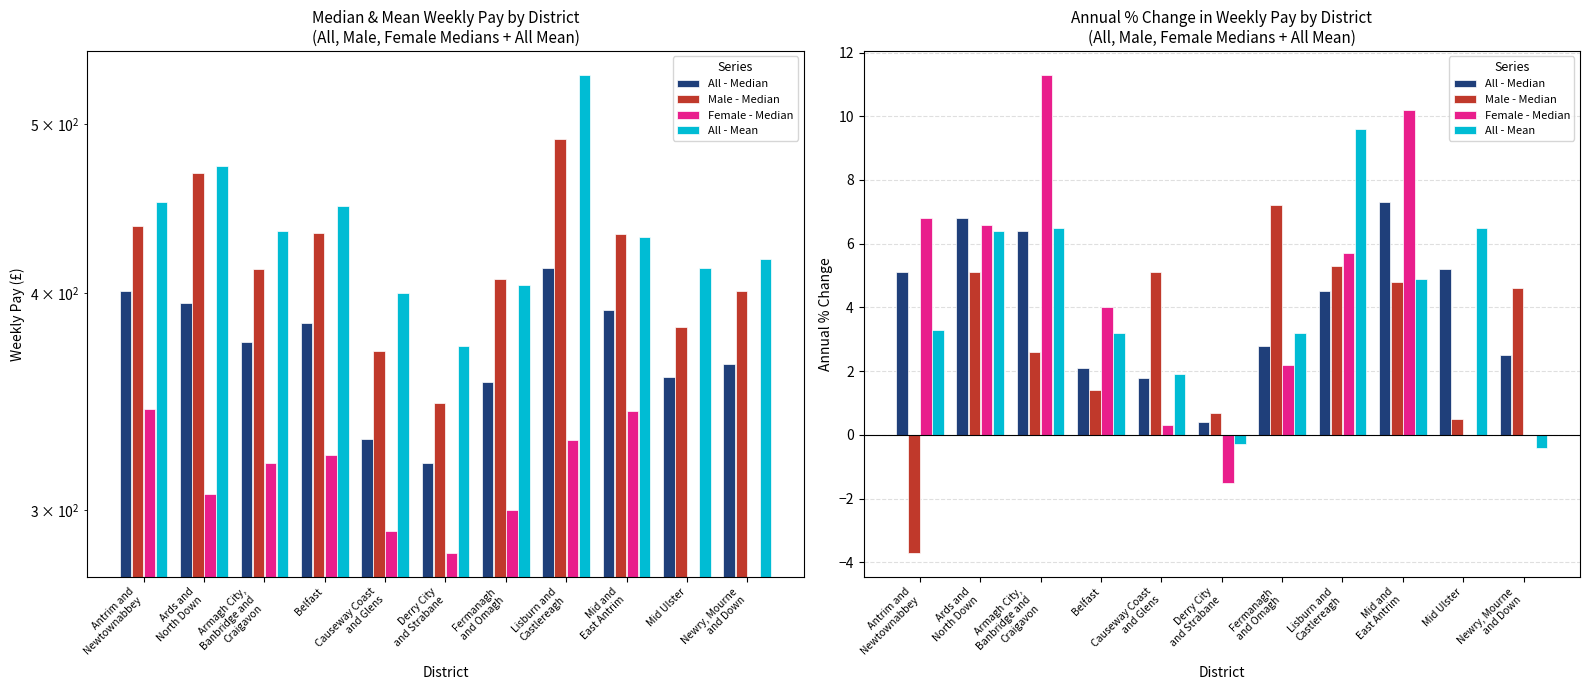

Where does the All - Mean series first go above 3?

Antrim and
Newtownabbey